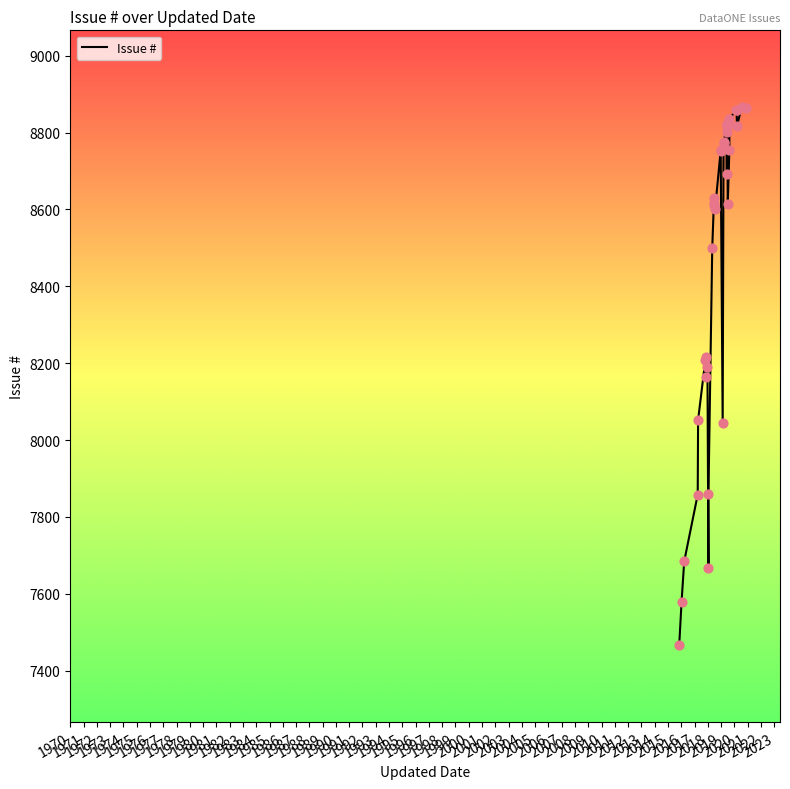

Between 1998 and 1992, which is larger?

1998